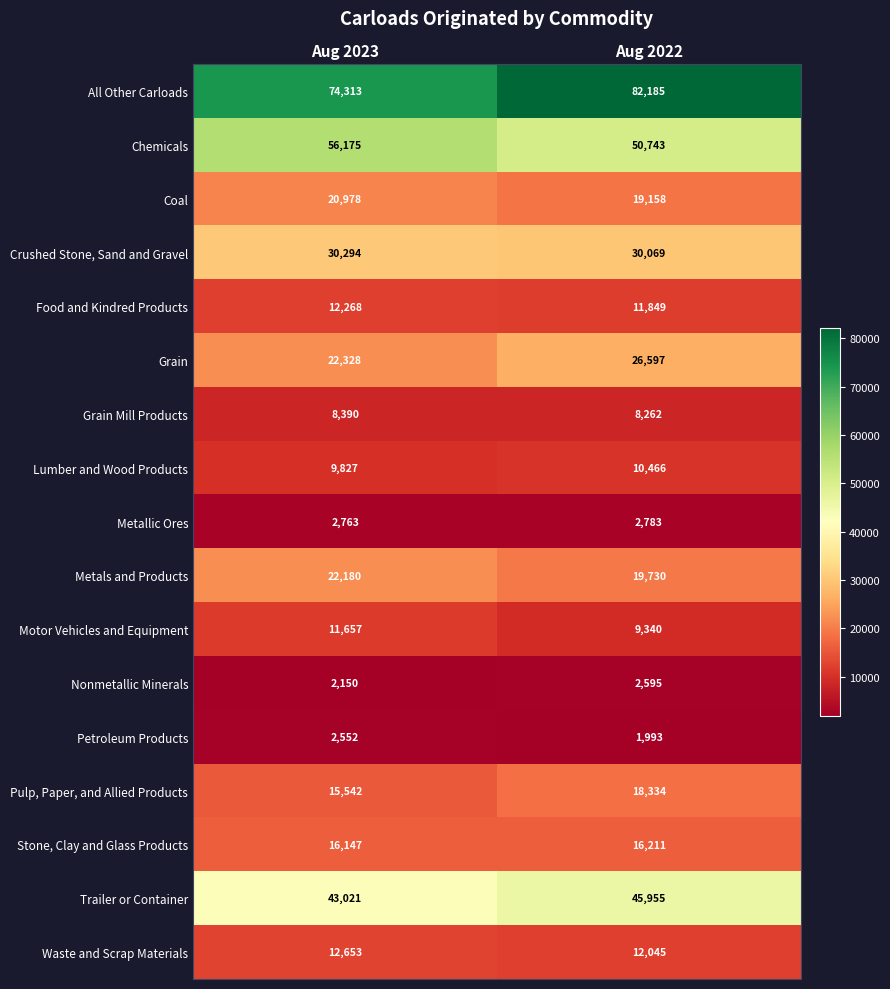

Which series has the widest spread of values?

All Other Carloads